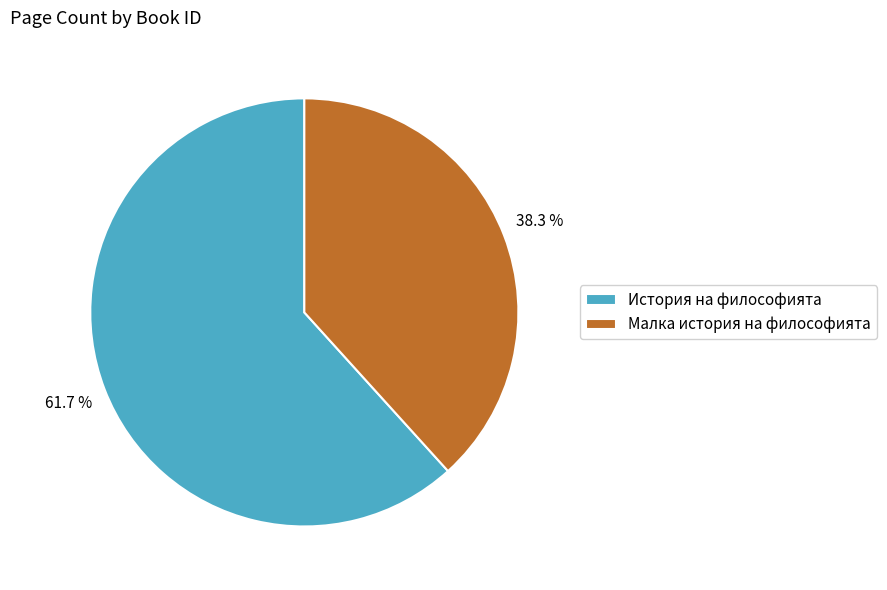

How many slices are in this pie chart?

2